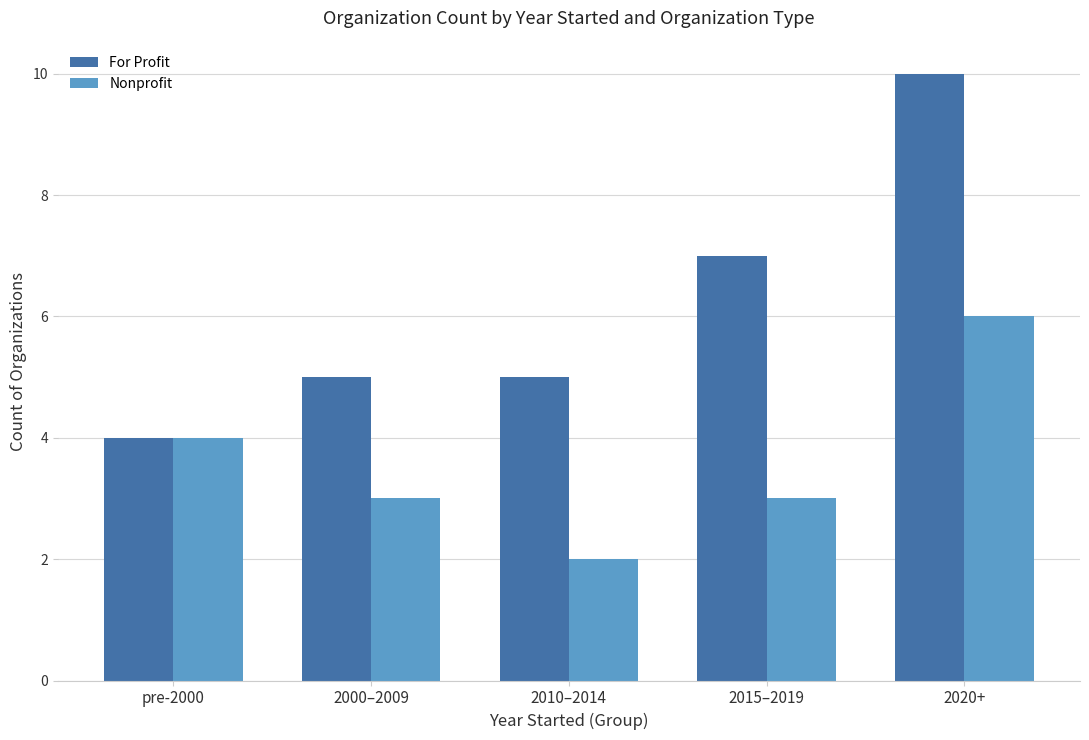

How many Nonprofit values are between 3 and 4?

3